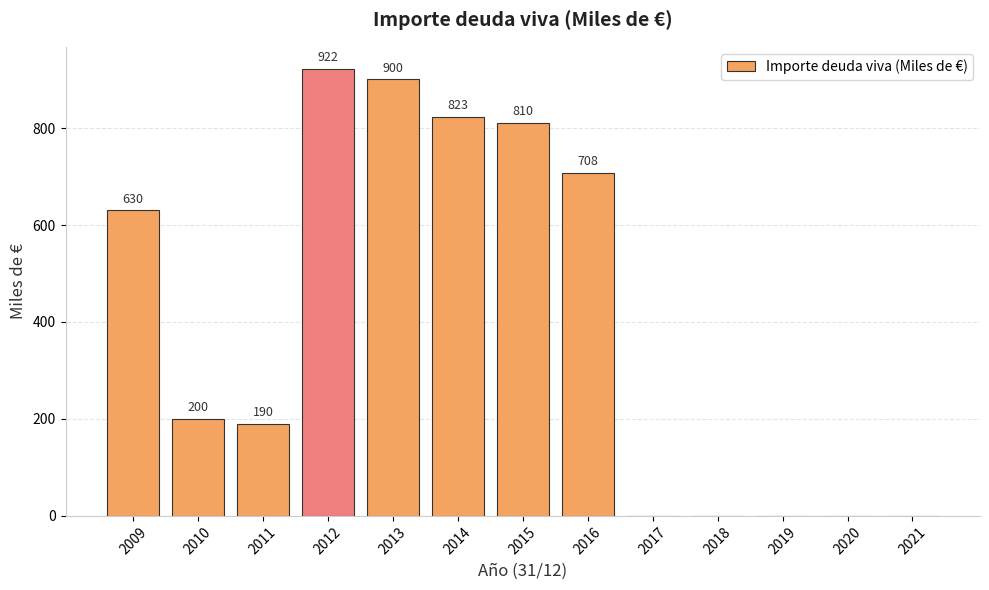

What is the sum of the values at 2010 and 2021?

200.0